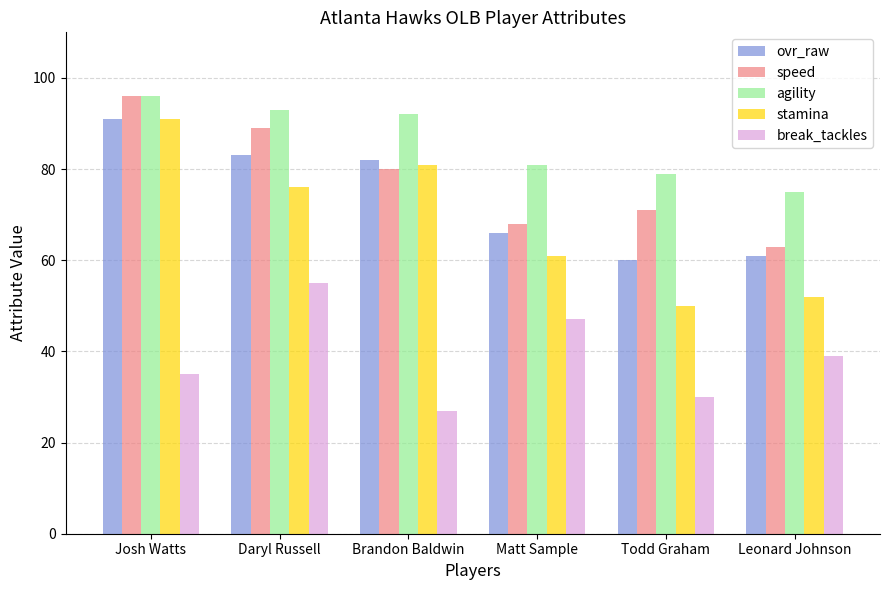

True or false: ovr_raw has a value of 37 at Leonard Johnson.

False